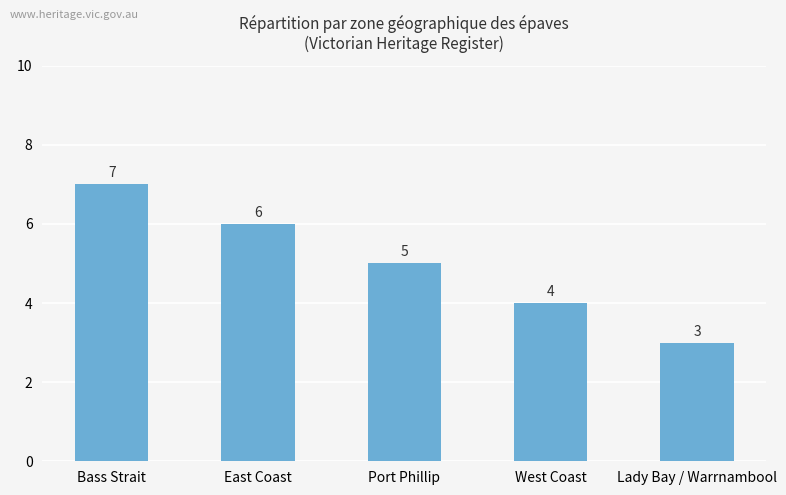

Which has a higher value, East Coast or Lady Bay / Warrnambool?

East Coast